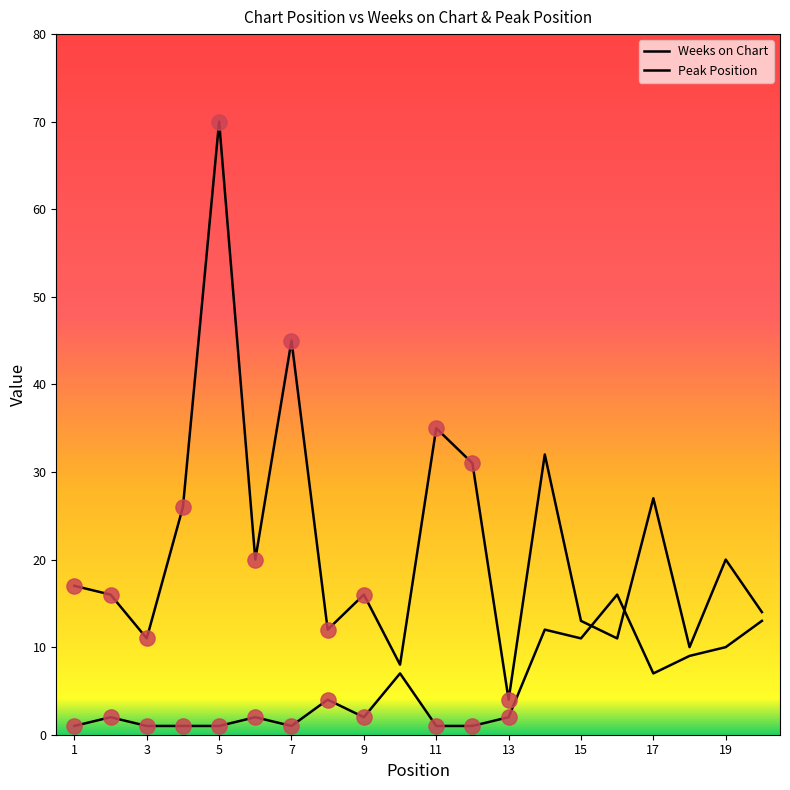

How many lines are shown in the chart?

2